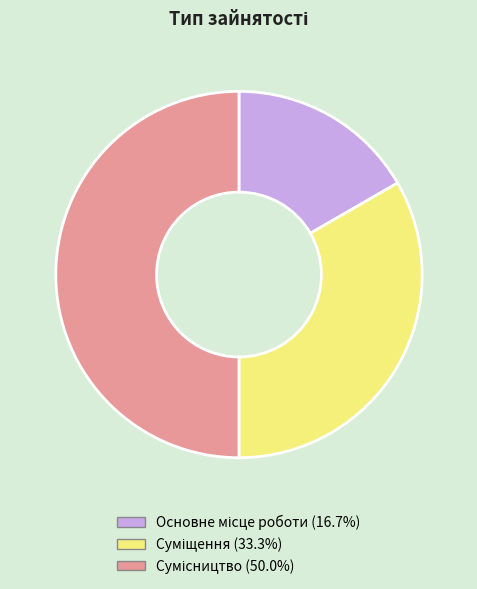

Approximately how many times larger is the value at Основне місце роботи compared to Суміщення?

0.5